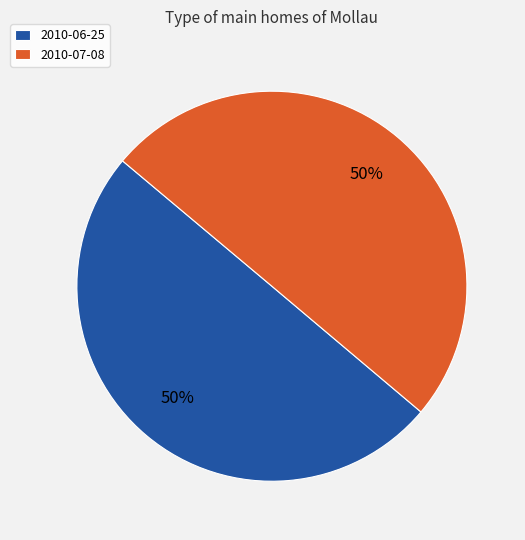

To the nearest percent, what is the average slice percentage?

50%